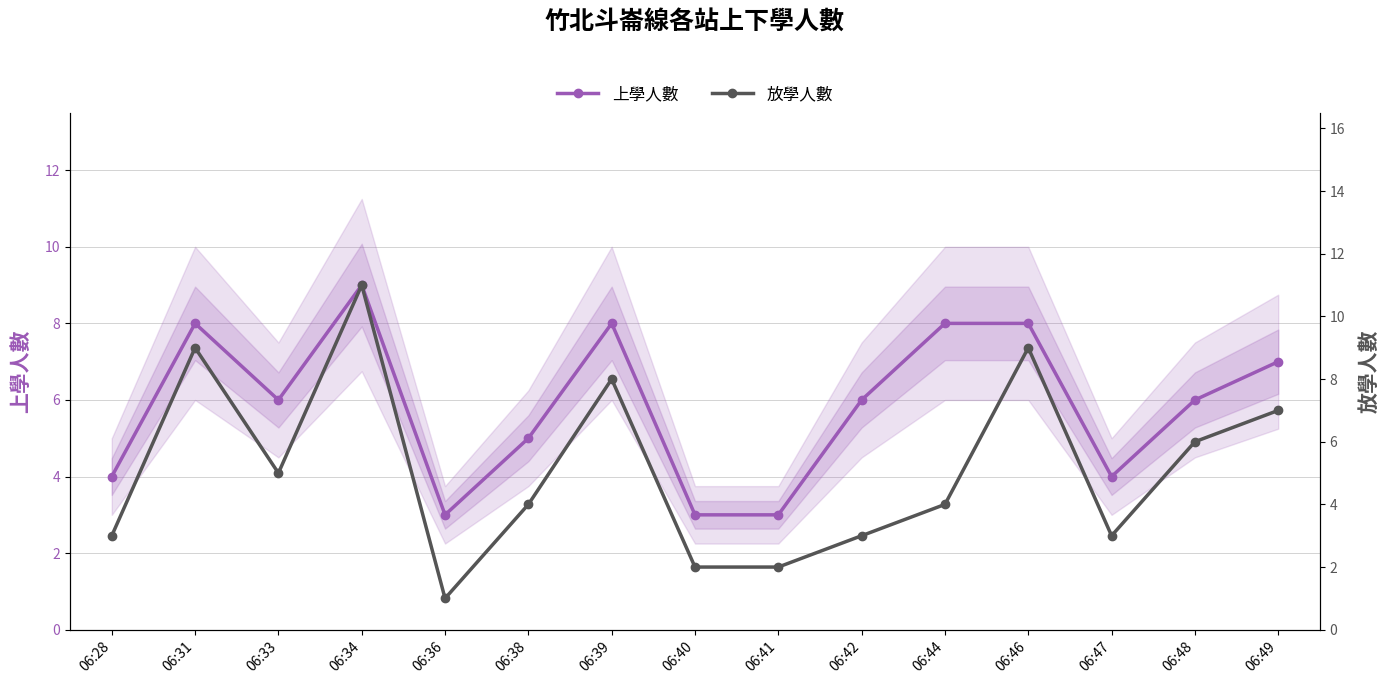

Reading left to right, list all the values displayed in this chart.

上學人數: 4	8	6	9	3	5	8	3	3	6	8	8	4	6	7
放學人數: 3	9	5	11	1	4	8	2	2	3	4	9	3	6	7